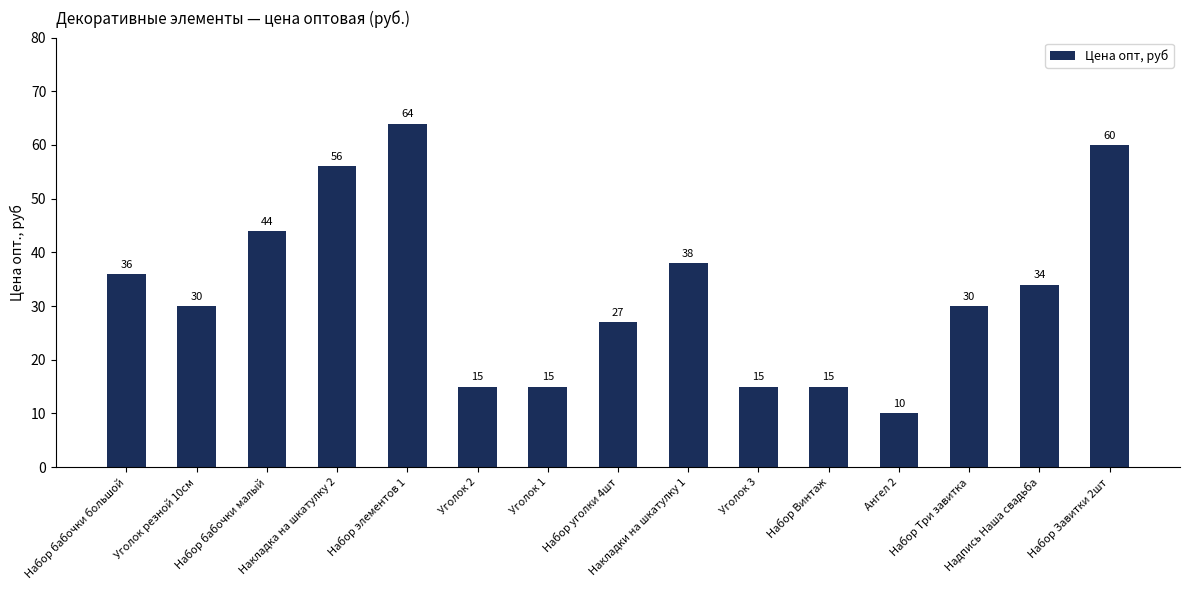

Are the bars grouped side by side (vs. stacked)?

No